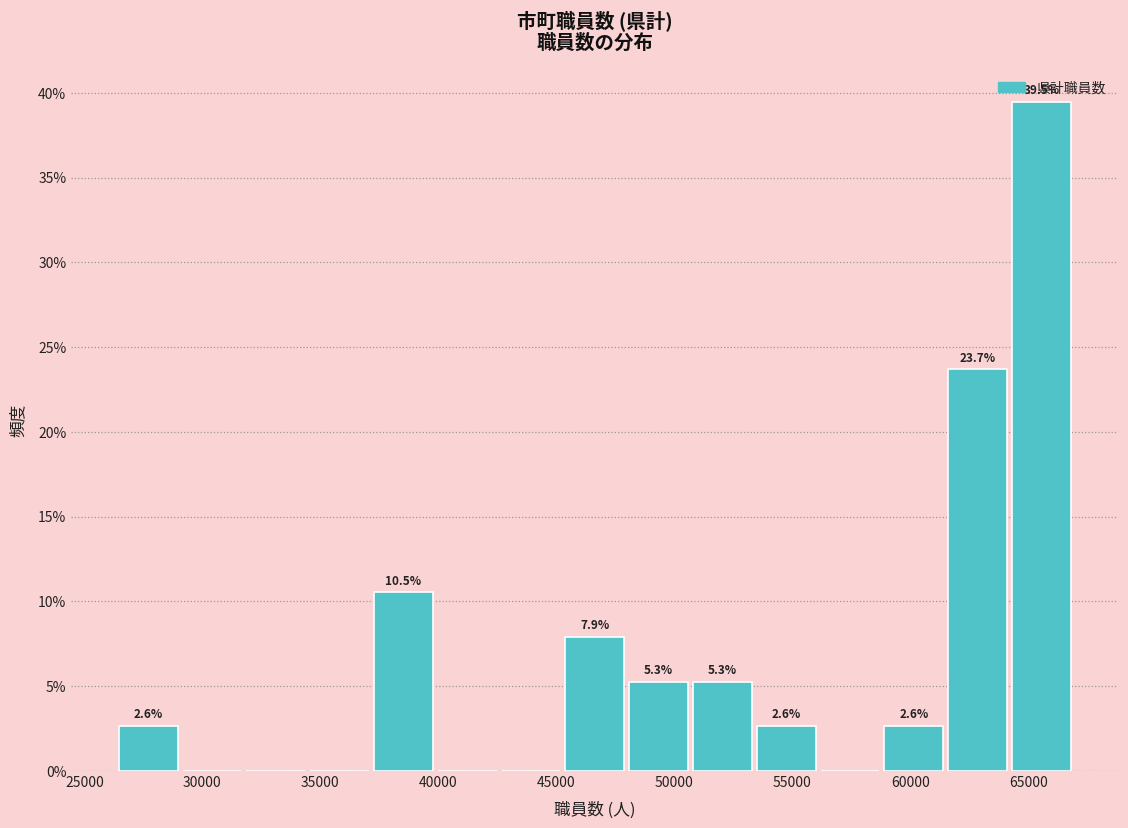

Over which range of the x-axis is the bar tallest?

64500 to 67000